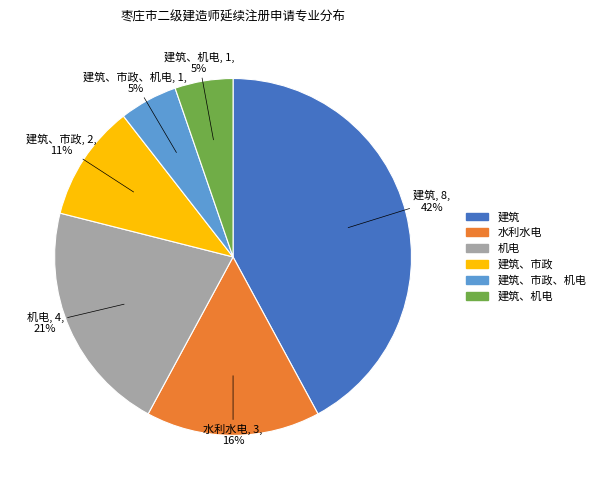

Is there a majority slice in this chart?

No